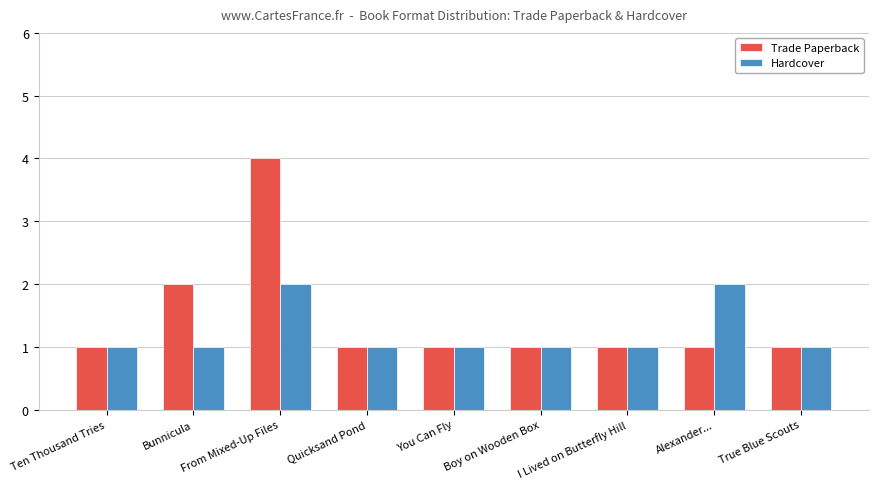

Which series has the largest total across all categories?

Trade Paperback